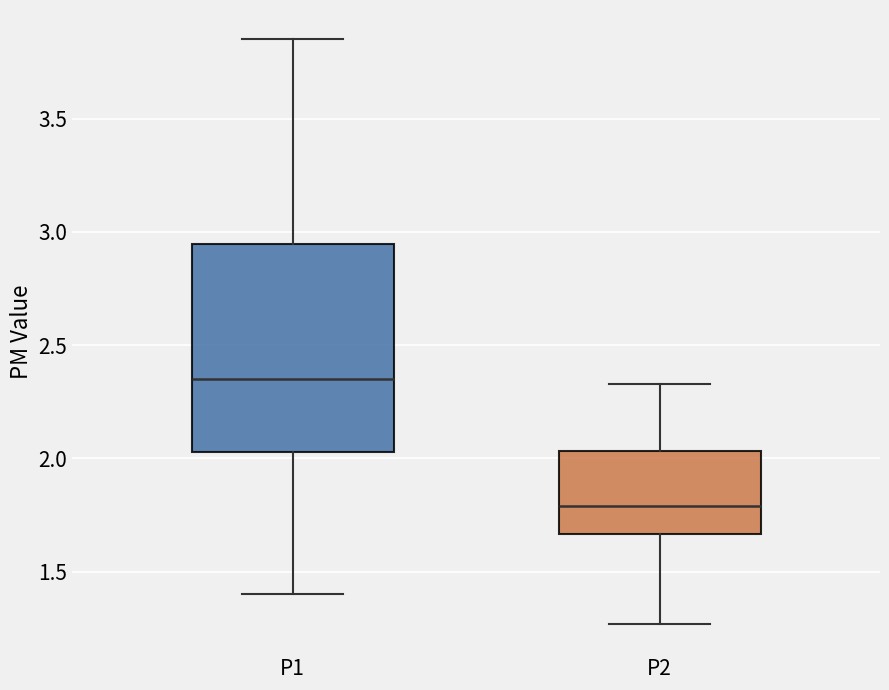

Which box's median line is the highest?

P1